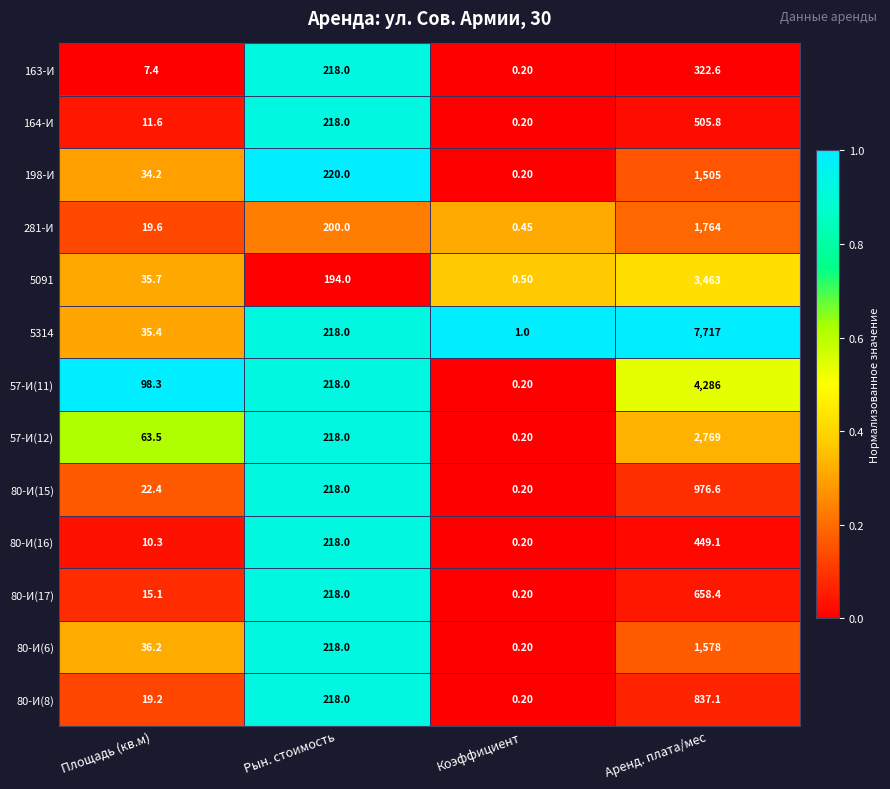

List the labels in order of 5314 value, largest first.

Аренд. плата/мес, Рын. стоимость, Площадь (кв.м), Коэффициент